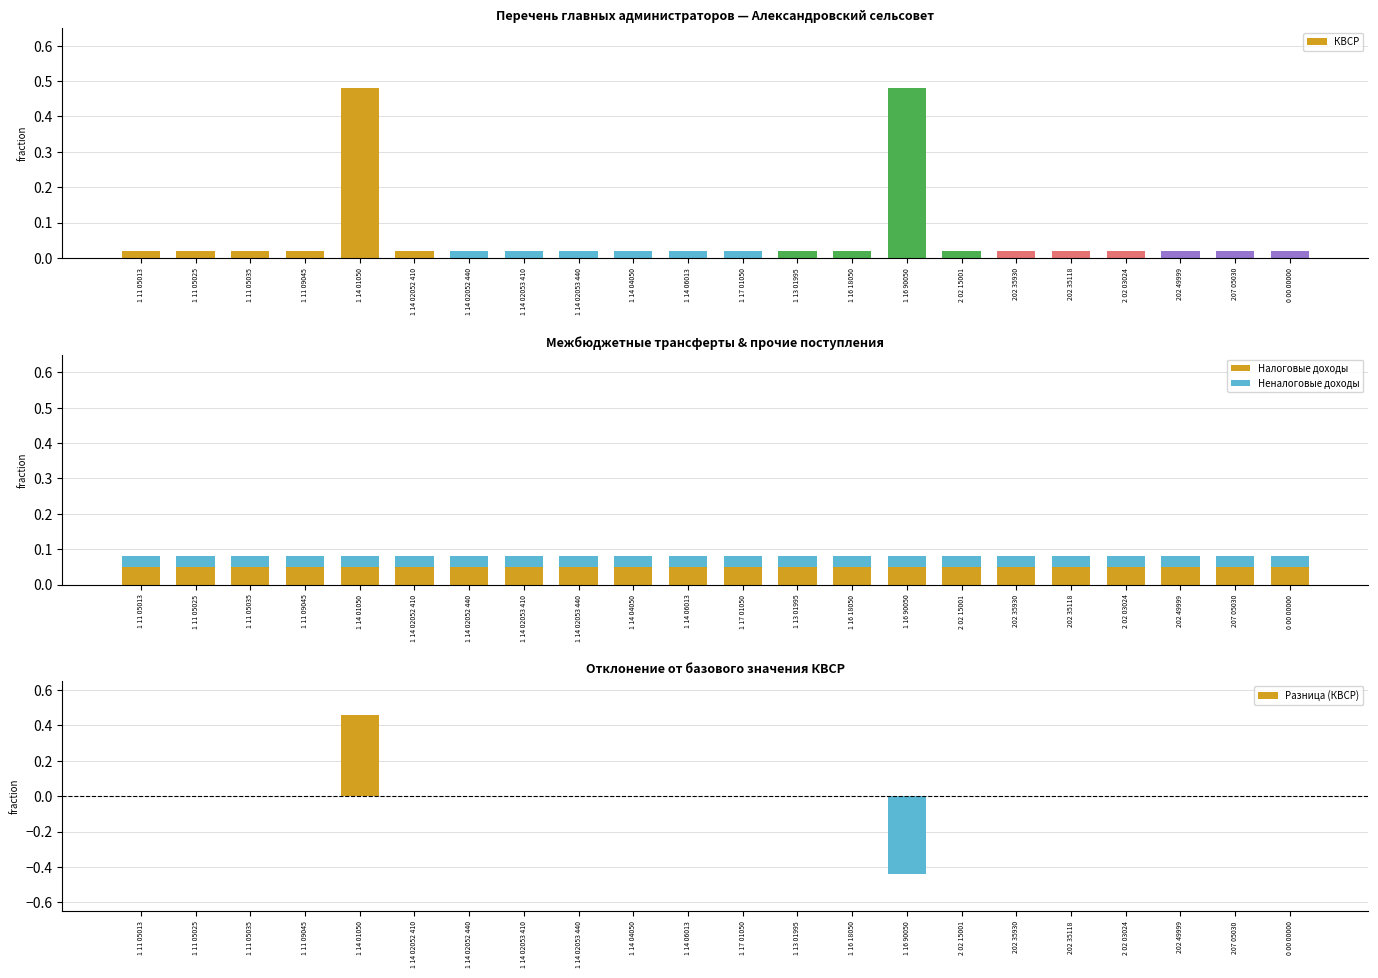

What is the maximum value for КВСР?

0.5